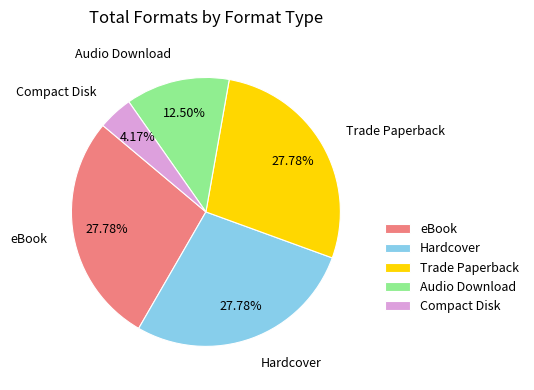

How many segments does this pie chart have?

5